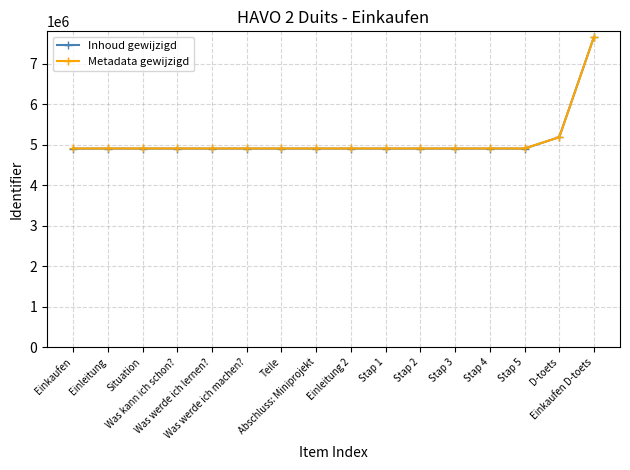

What is the smallest value displayed?

4900481